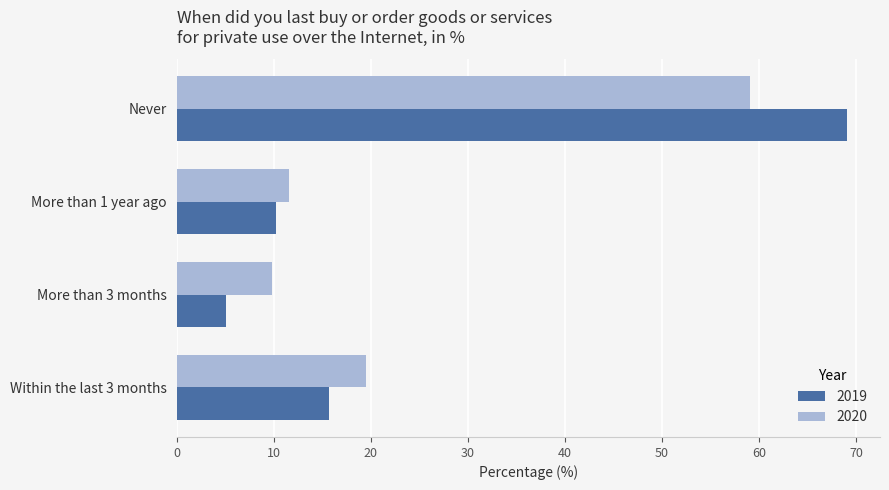

What is the sum of the 2020 values at More than 3 months and More than 1 year ago?

21.4